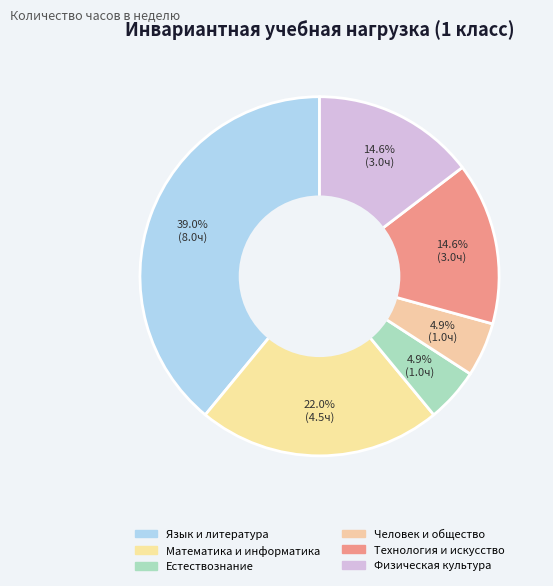

How many slices are in this pie chart?

6